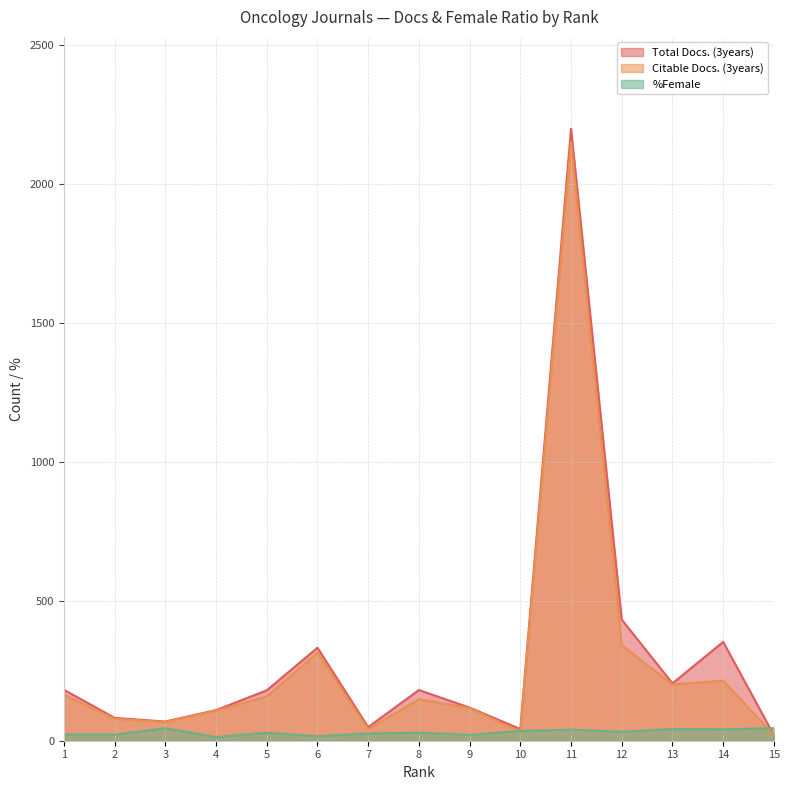

Which category has the highest value in the Citable Docs. (3years) series?

11